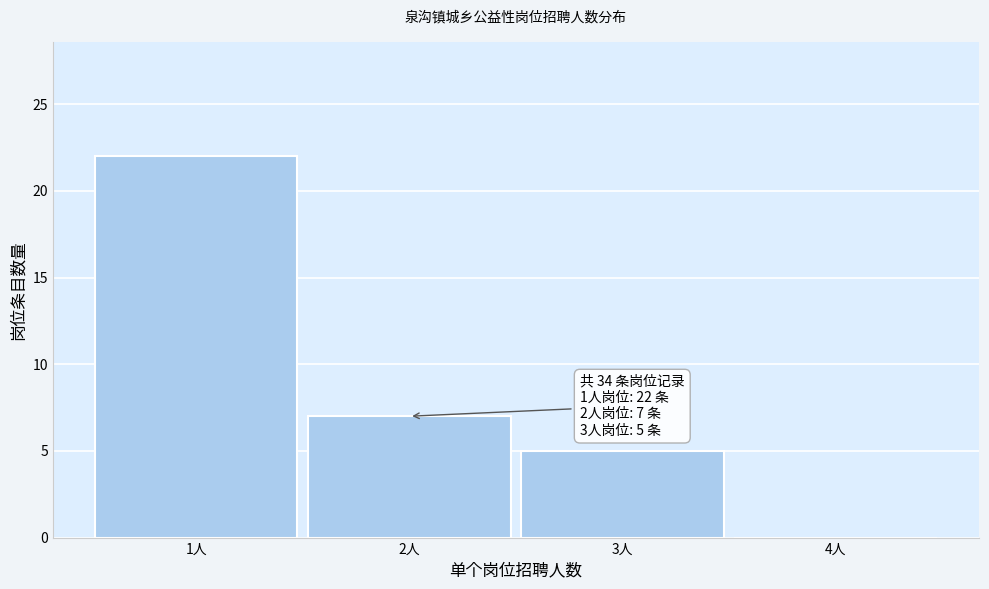

Which range on the x-axis has the tallest bar?

0.5 to 1.5